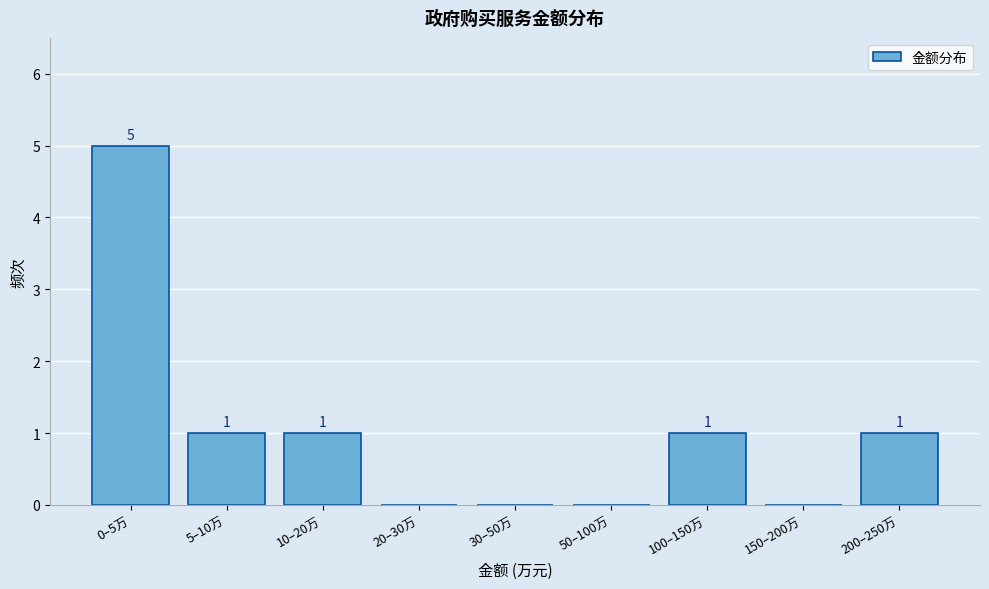

Reading left to right, extract all data points from this chart.

0–5万=5	5–10万=1	10–20万=1	20–30万=0	30–50万=0	50–100万=0	100–150万=1	150–200万=0	200–250万=1